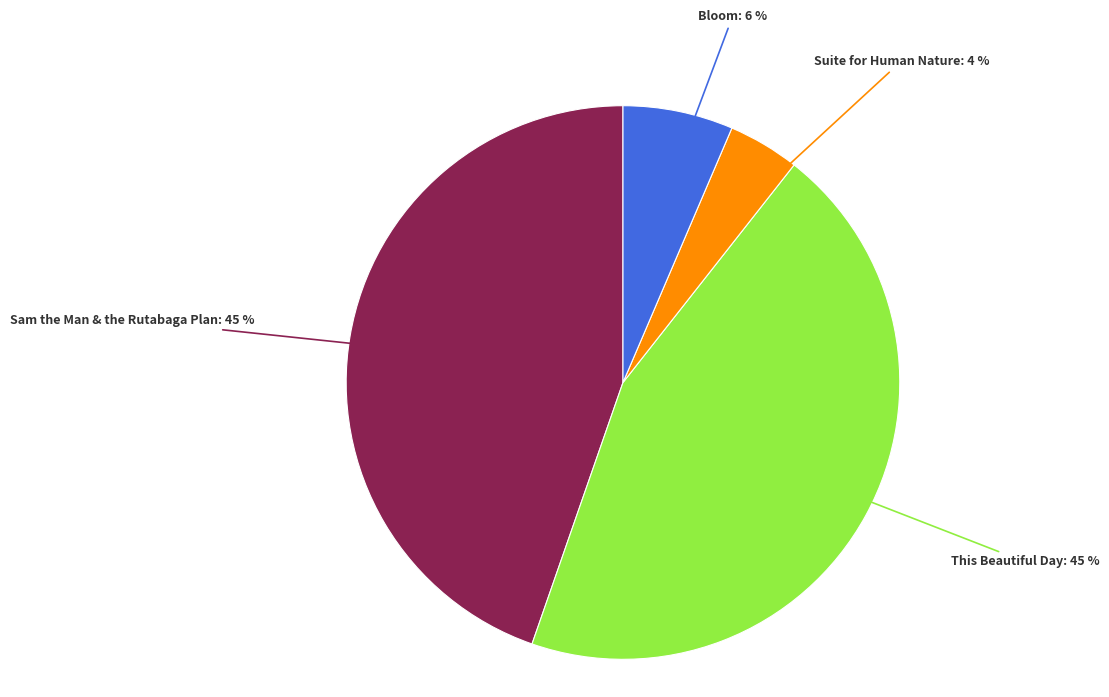

To the nearest percent, what is the difference between the largest and smallest slice percentages?

41%